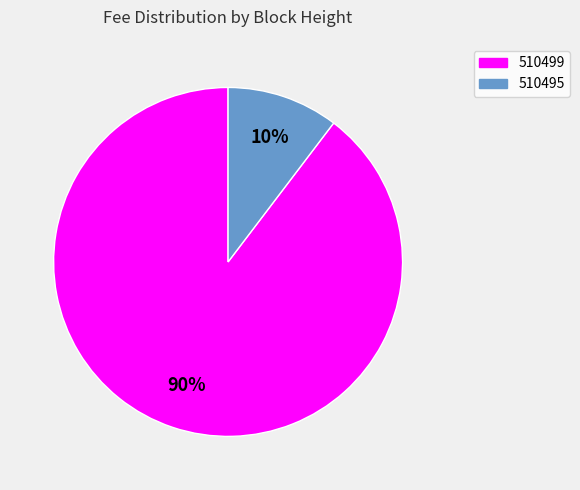

To the nearest percent, what is the combined percentage of 510499 and 510495?

100%